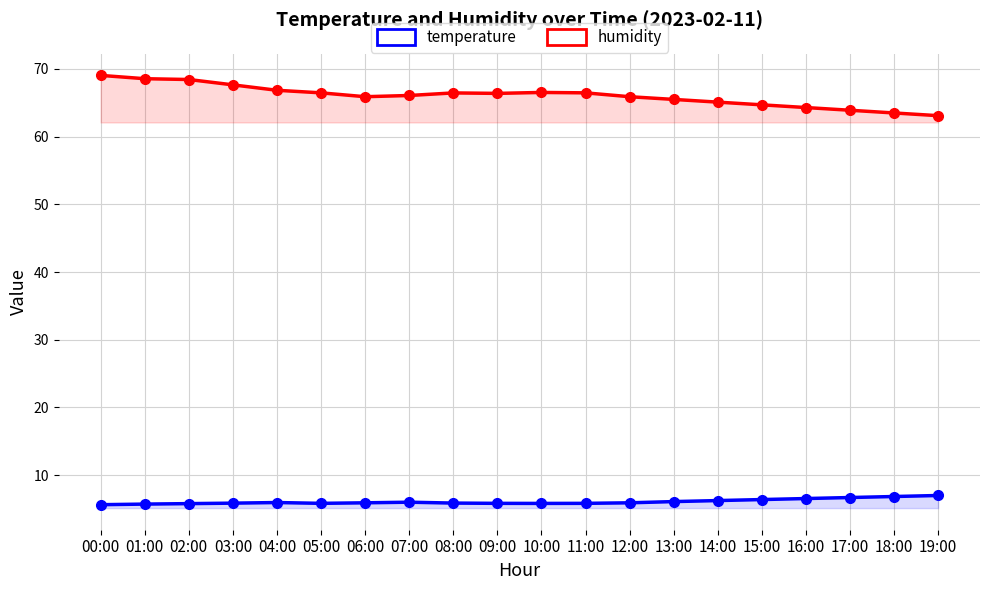

At how many categories does at least one series exceed 12?

20